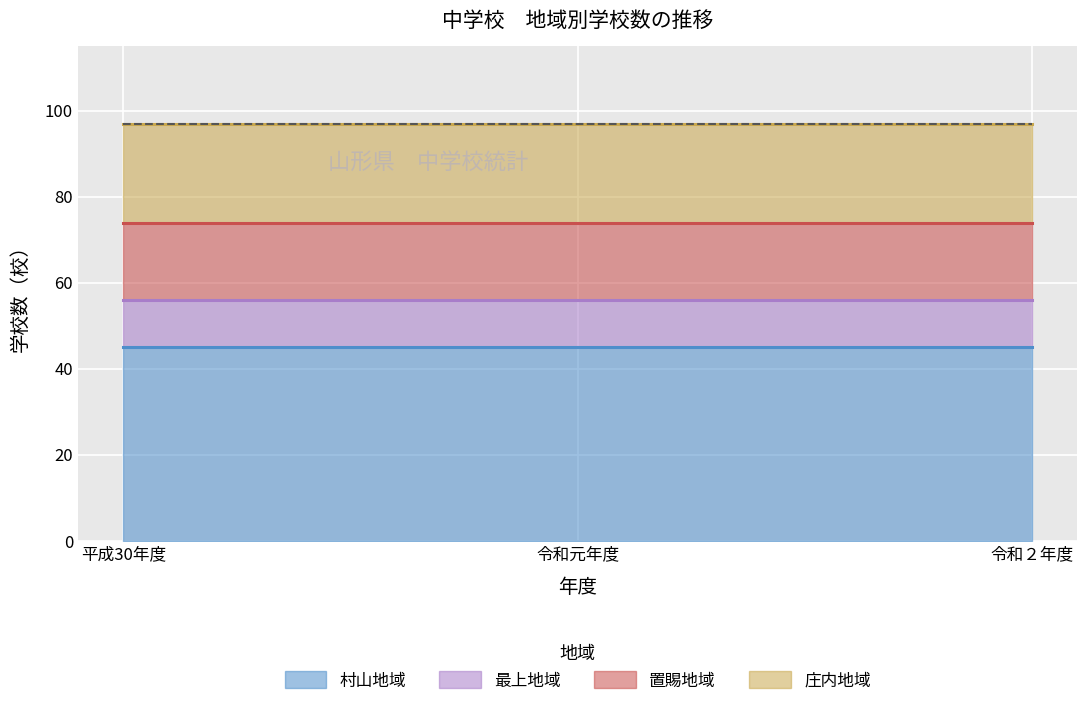

What is the label of the 2nd point from the left?

令和元年度